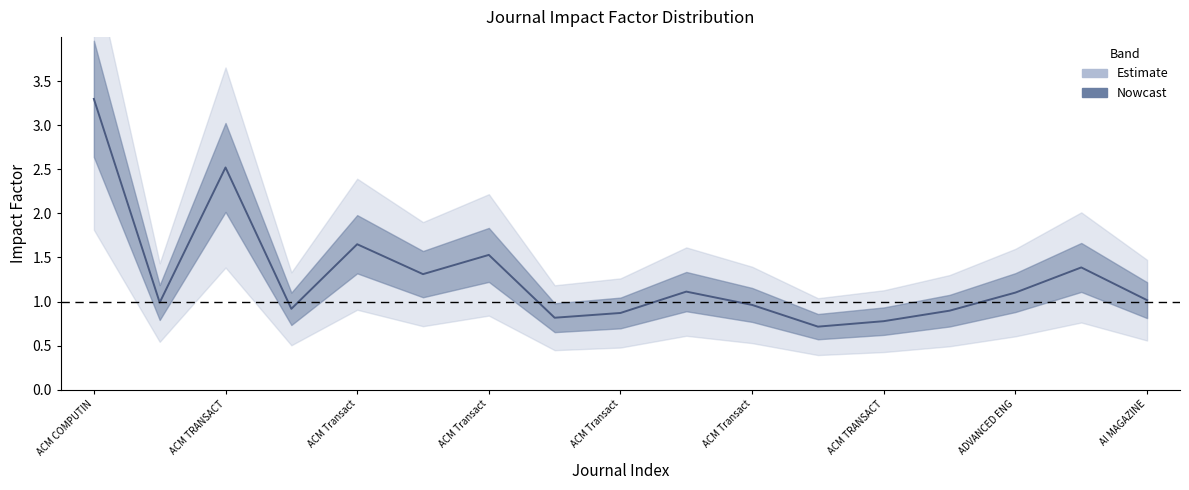

How many distinct data groups are displayed?

1